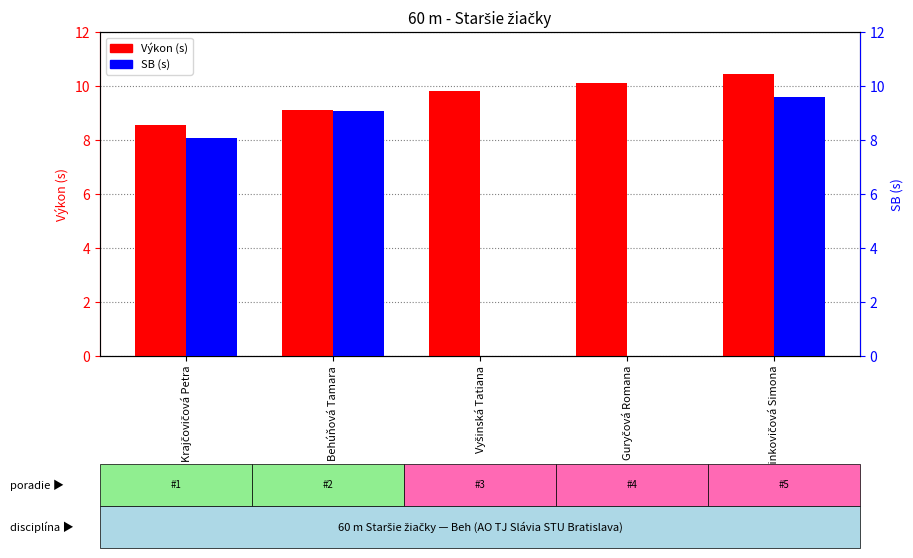

Where does the SB (s) series first go above 8?

Krajčovičová Petra